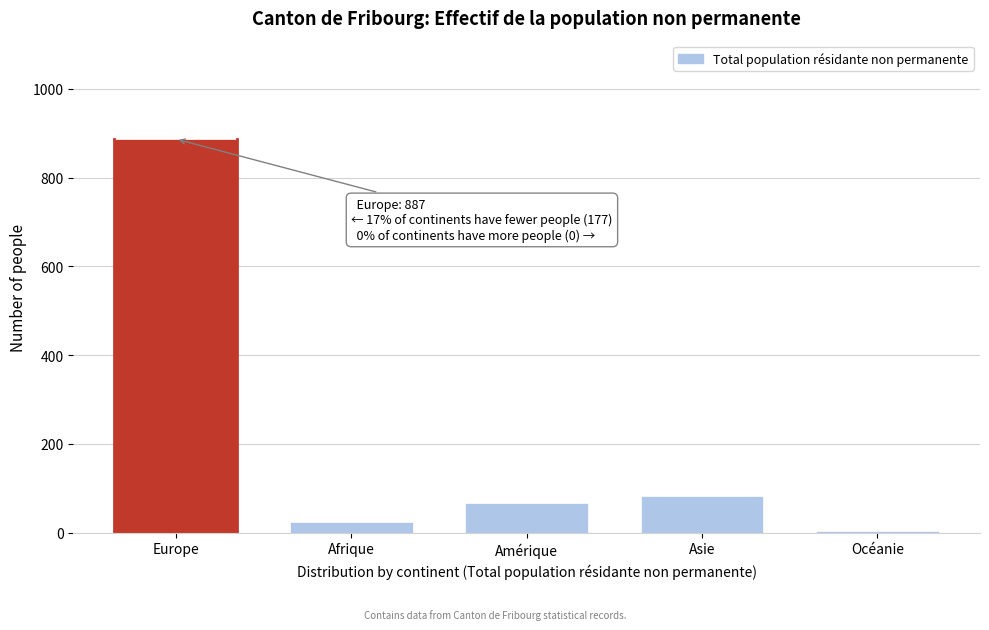

Reading left to right, list all the values displayed in this chart.

Europe=887	Afrique=25	Amérique=67	Asie=82	Océanie=3